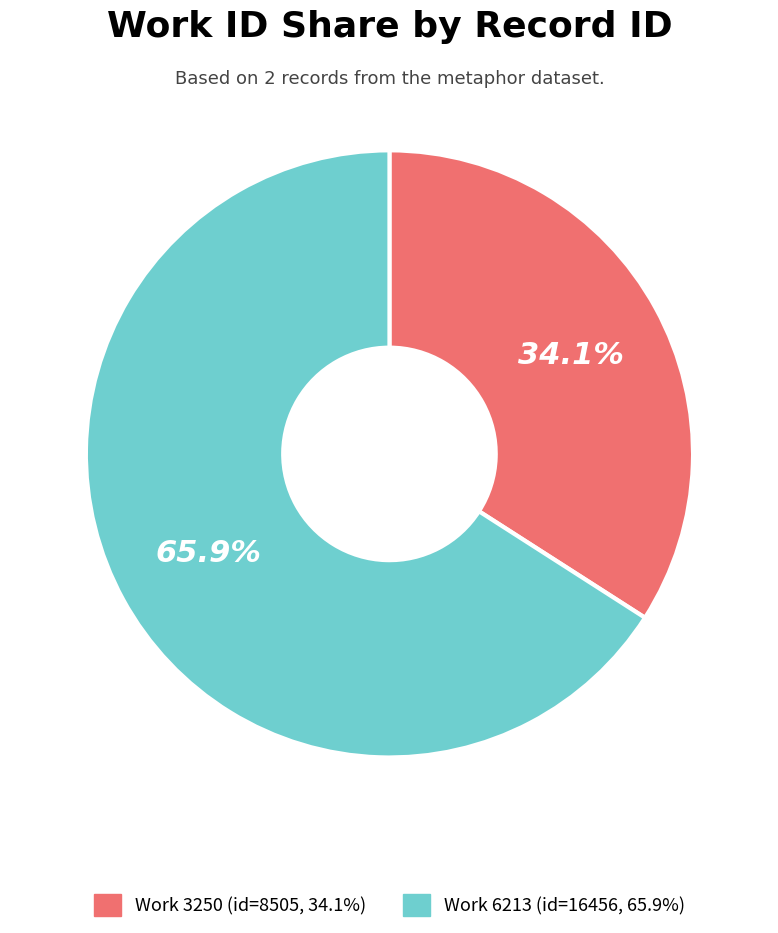

Is there any slice that represents more than half of the pie?

Yes